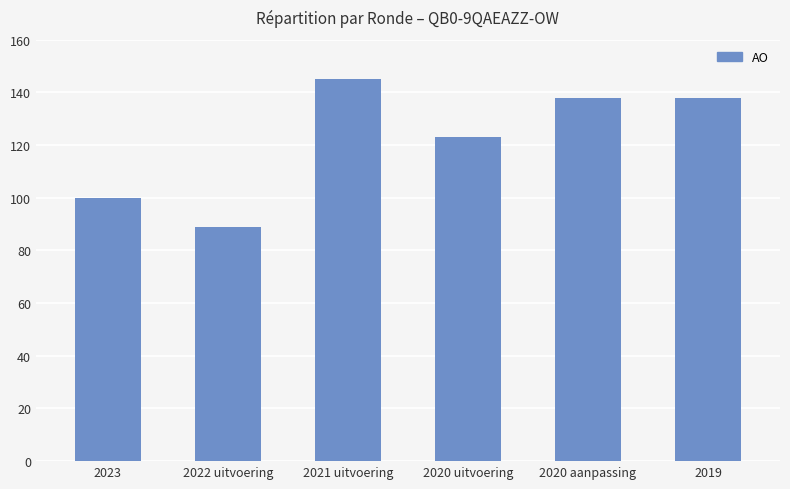

What is the average value?

122